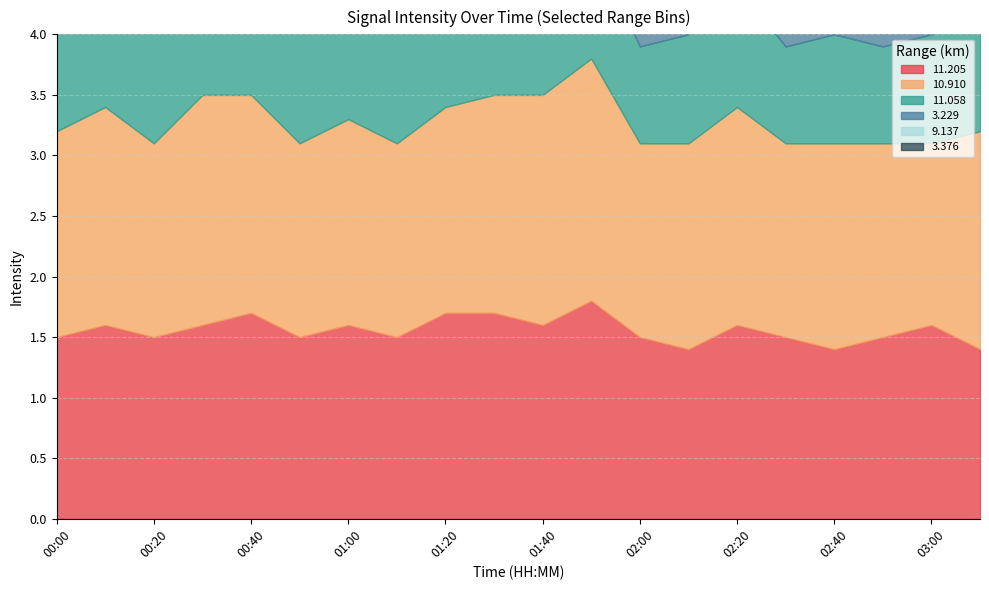

Is it true that  11.205 equals 0.4 at 02:00?

False